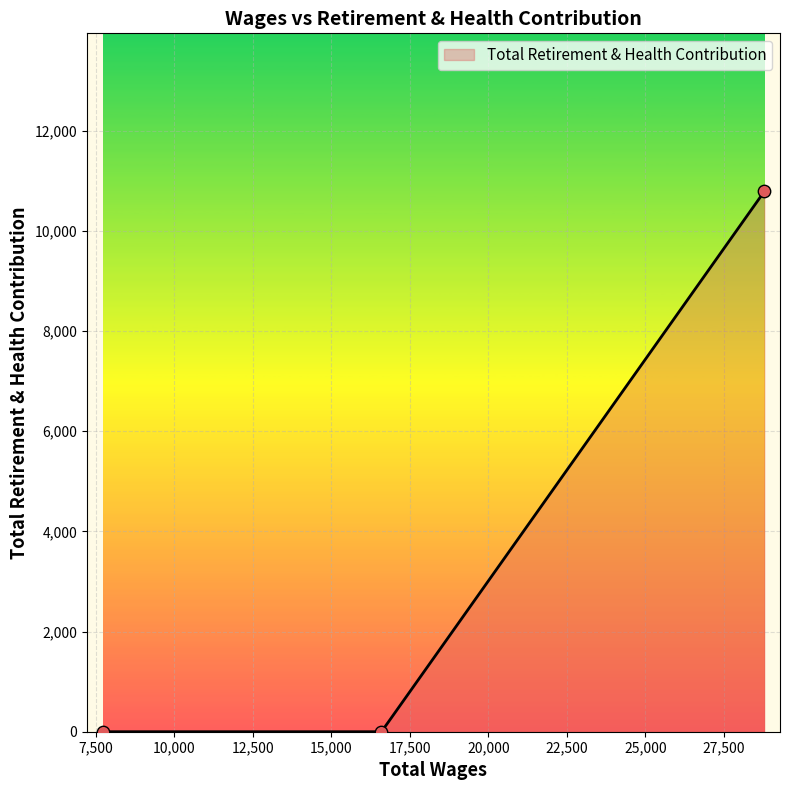

What is the change in value from 28789.0 to 7720.0?

-10787